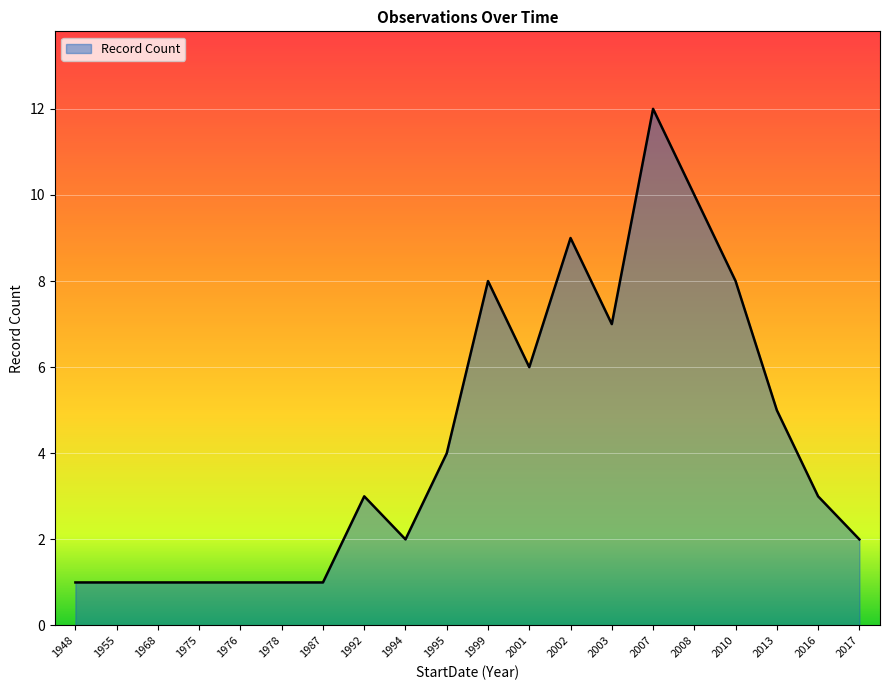

Reading left to right, list all the values displayed in this chart.

1	1	1	1	1	1	1	3	2	4	8	6	9	7	12	10	8	5	3	2